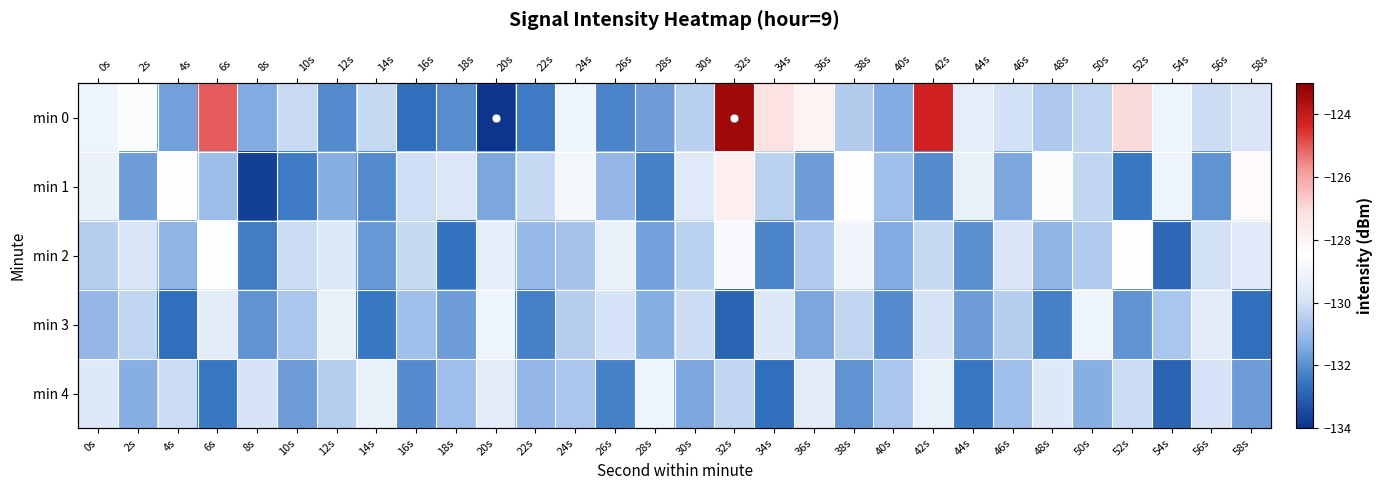

Count the number of data series in this chart.

5